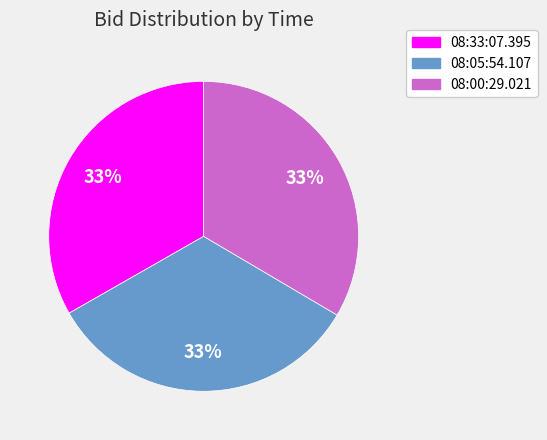

The 08:33:07.395 slice represents 20% of the pie. True or false?

False